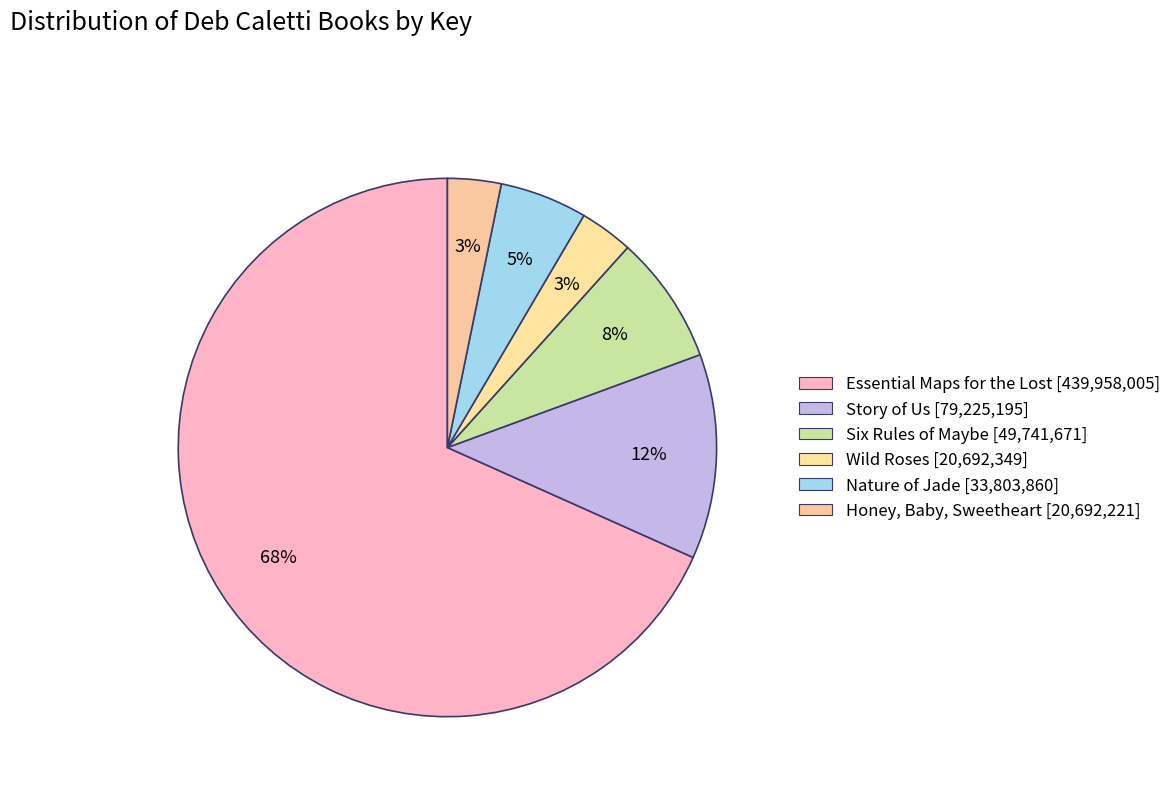

Which slice is the largest?

Essential Maps for the Lost